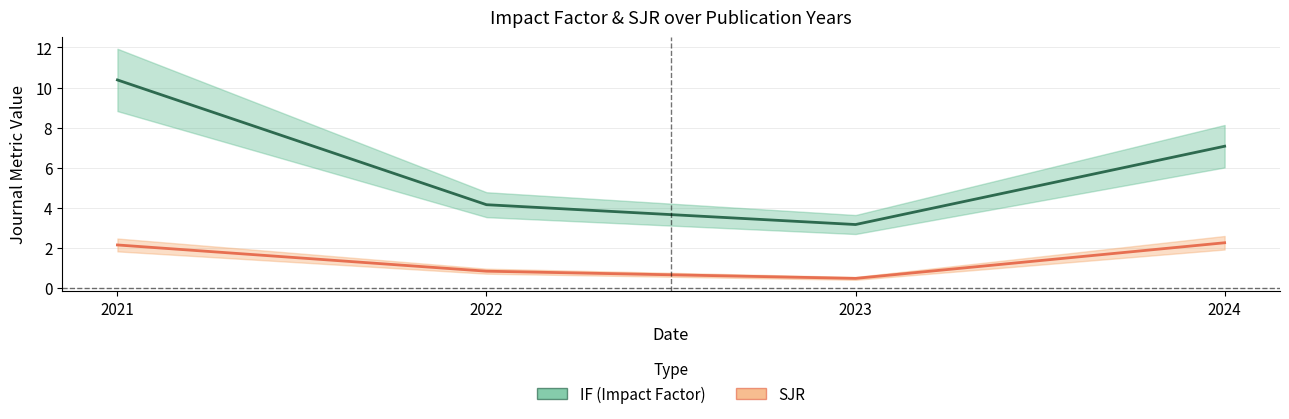

Where is the first local minimum for IF?

2023